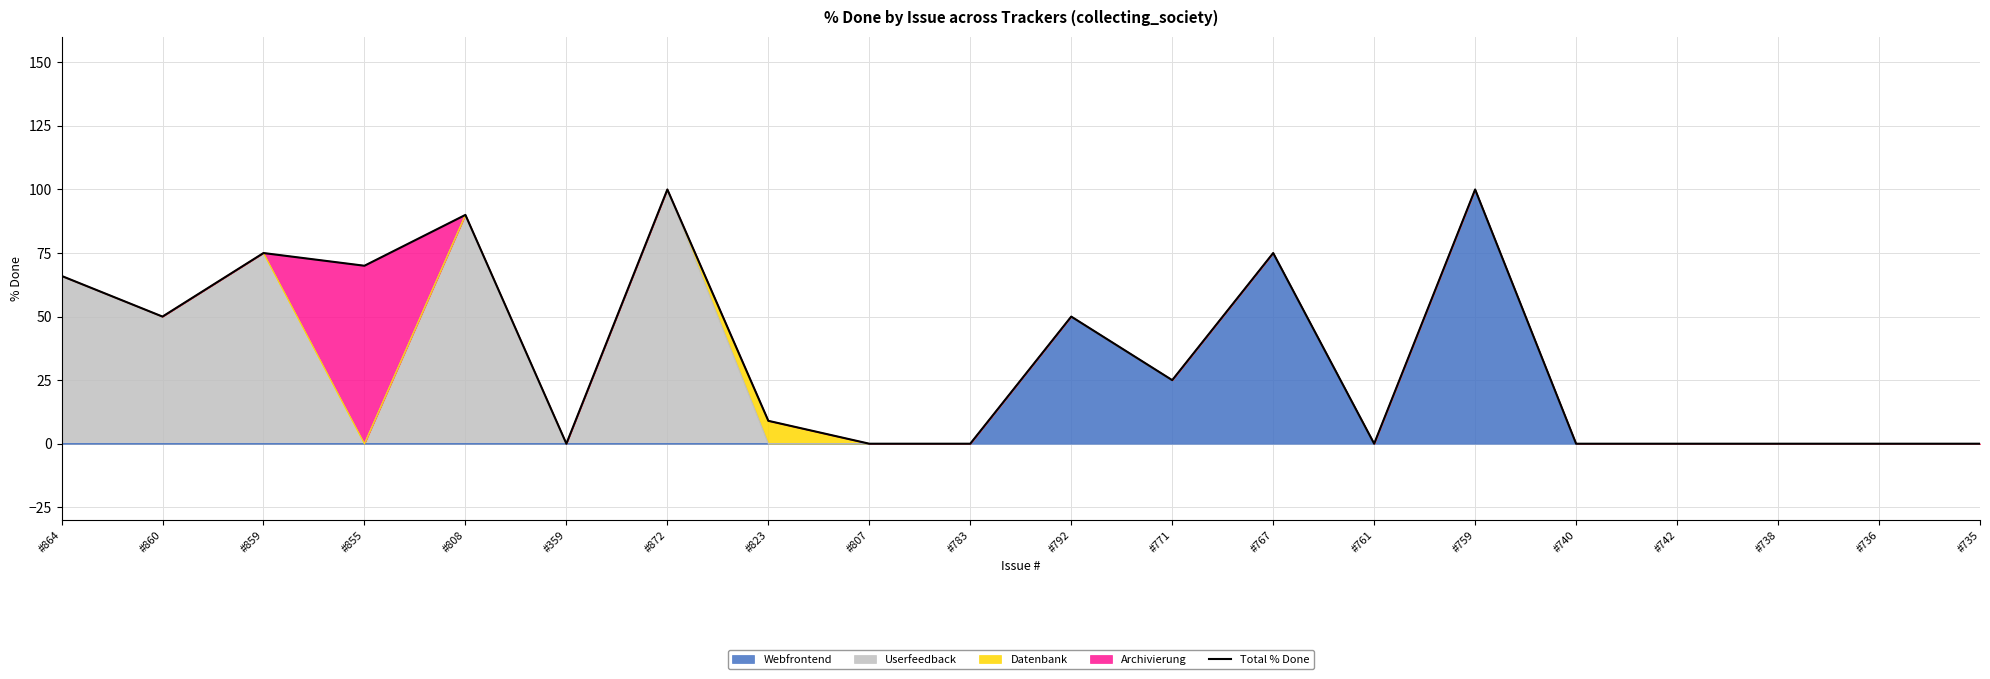

True or false: the data shows 42 at #738.

False